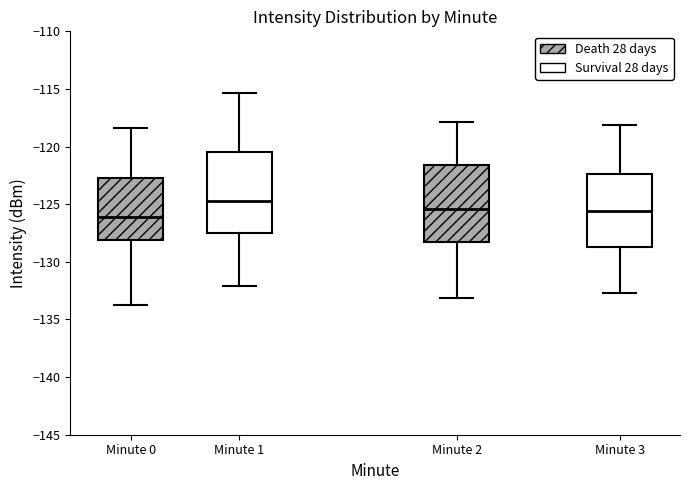

Which box has the highest median line?

Minute 1